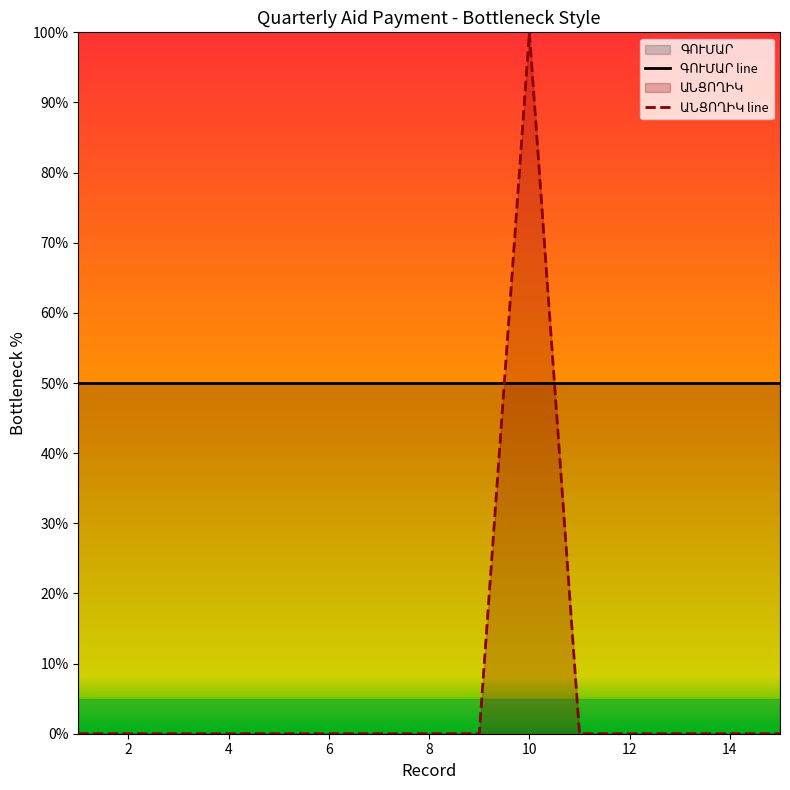

True or false: there are more than 0 points higher than both neighbors.

True